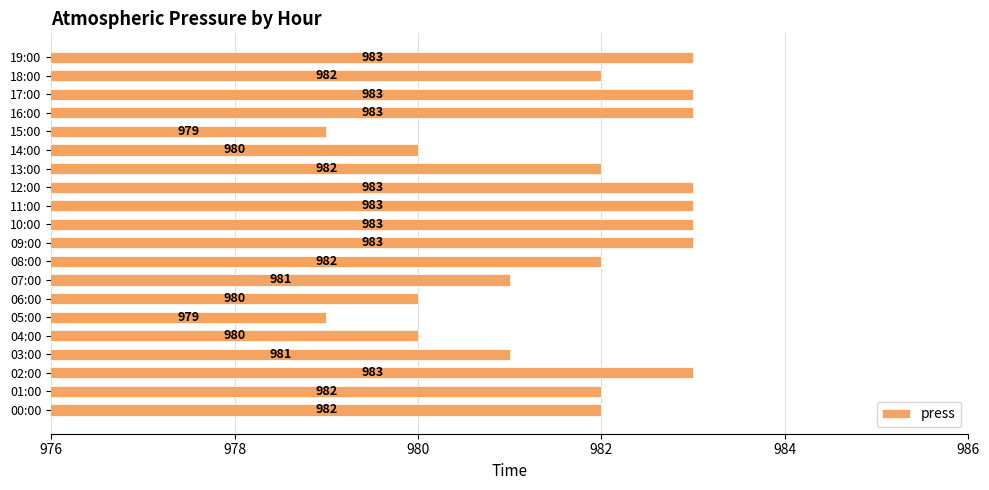

What is the greatest value displayed?

983